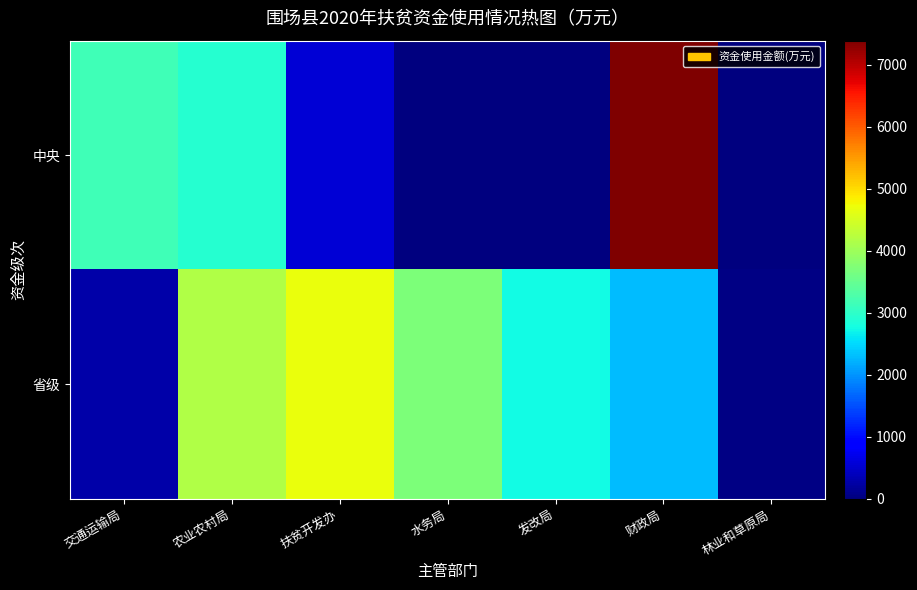

What is the difference between the highest and lowest values at 交通运输局?

2896.8